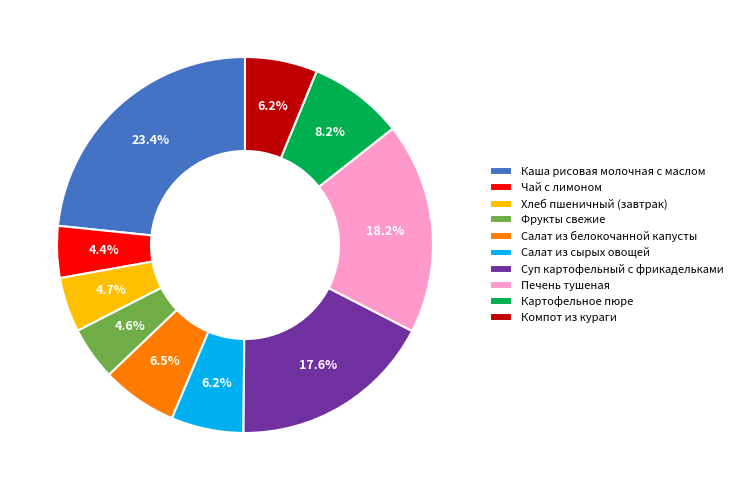

The Каша рисовая молочная с маслом slice represents 23% of the pie. True or false?

True